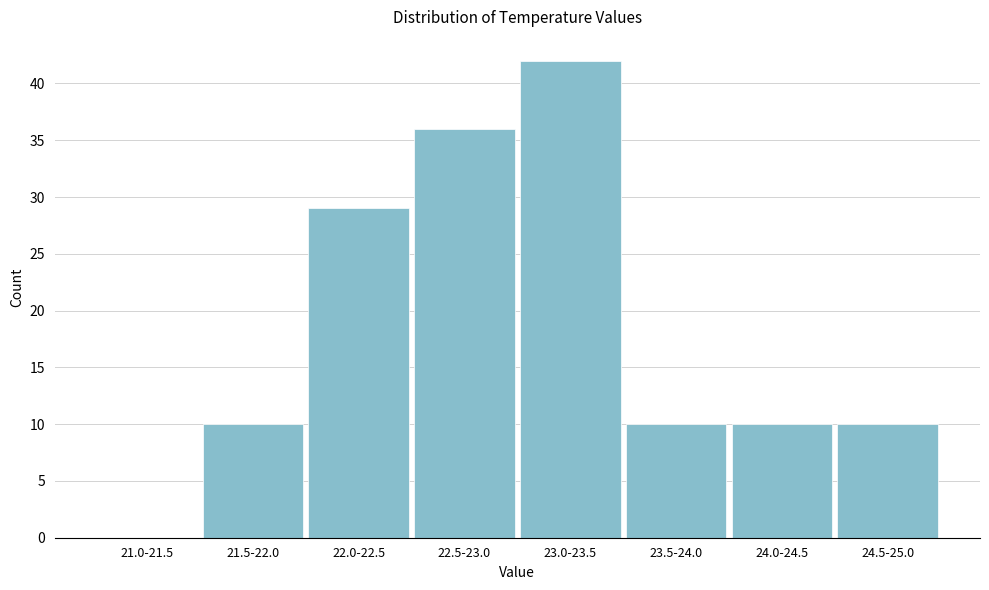

Reading left to right, transcribe all the data shown in this chart.

21.0-21.5=0	21.5-22.0=10	22.0-22.5=29	22.5-23.0=36	23.0-23.5=42	23.5-24.0=10	24.0-24.5=10	24.5-25.0=10